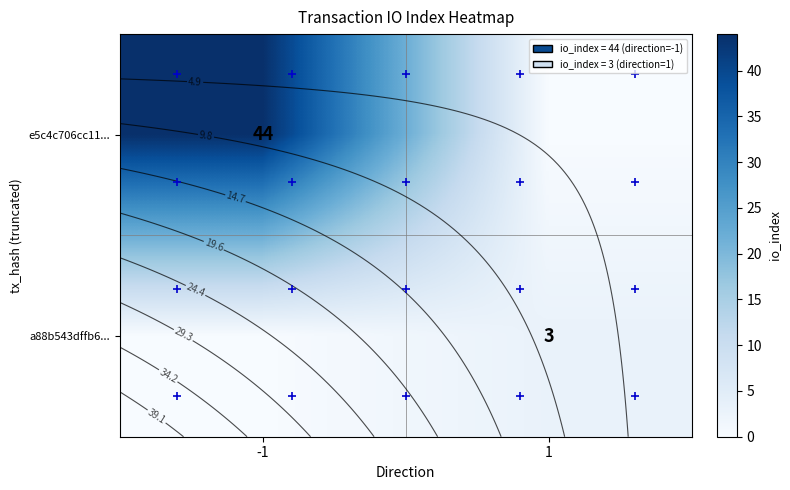

What is the sum of the row_1 values at -1 and 1?

3